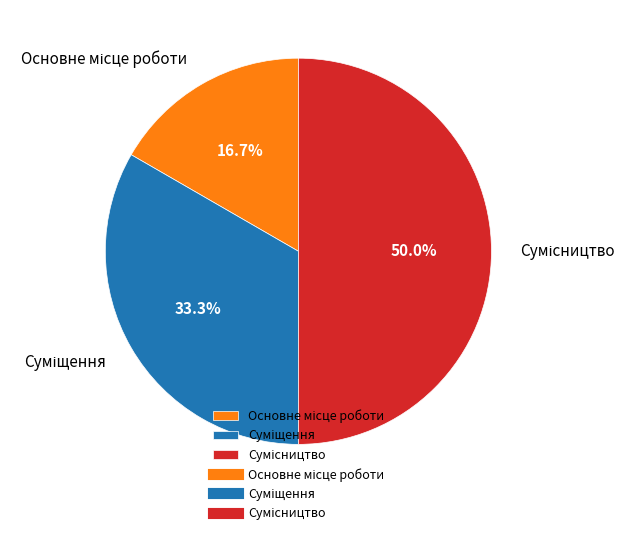

How many slices are in this pie chart?

3